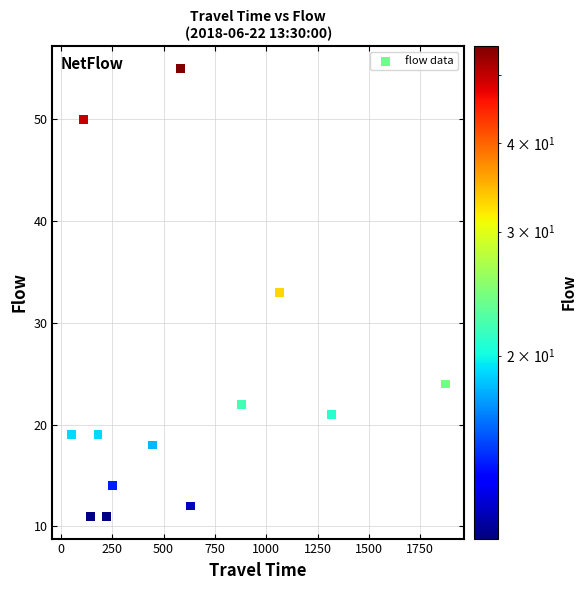

What is the range of X values (max minus min)?

1822